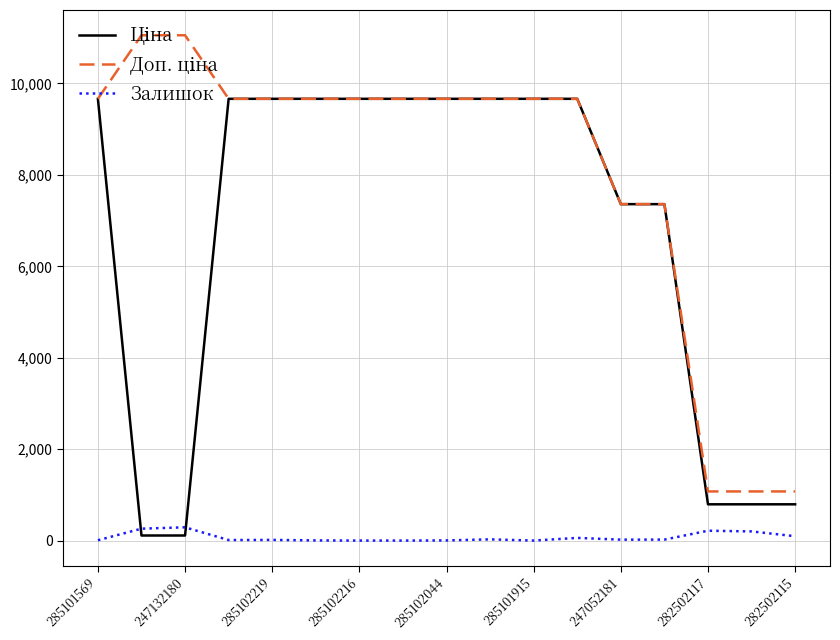

What is the difference between the maximum and minimum values in the Залишок series?

290.0